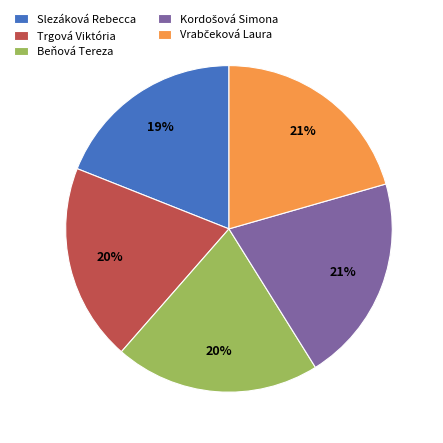

Is there any slice that represents more than half of the pie?

No